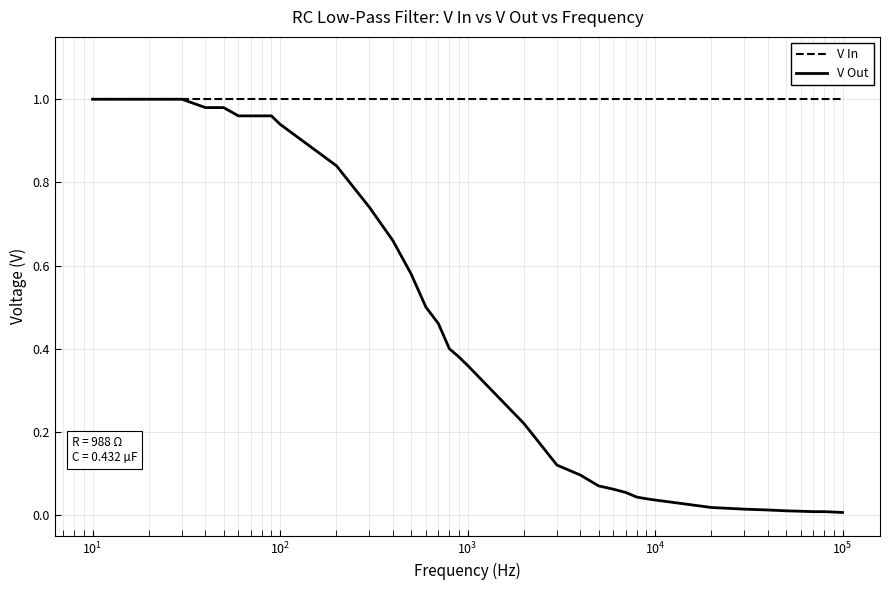

List the series in order of their overall mean, lowest first.

V Out, V In